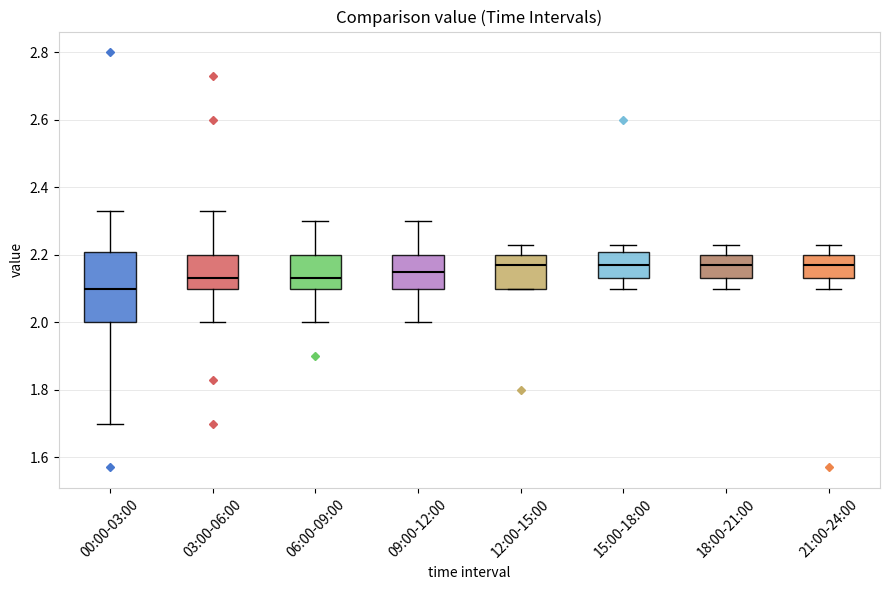

Where does the upper whisker of the box for 03:00-06:00 end on the y-axis? The values are not printed on the chart, so give them approximately, as read against the axis.

2.34